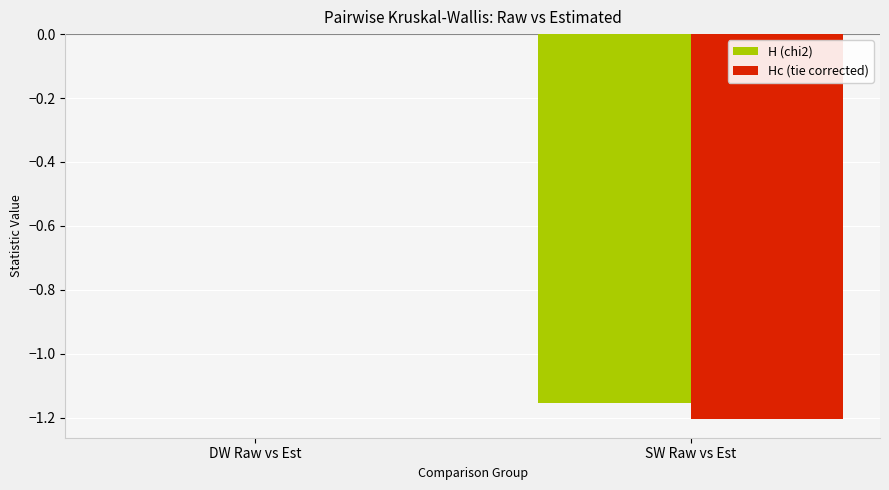

At which category does the chart reach its peak across all series?

DW Raw vs Est